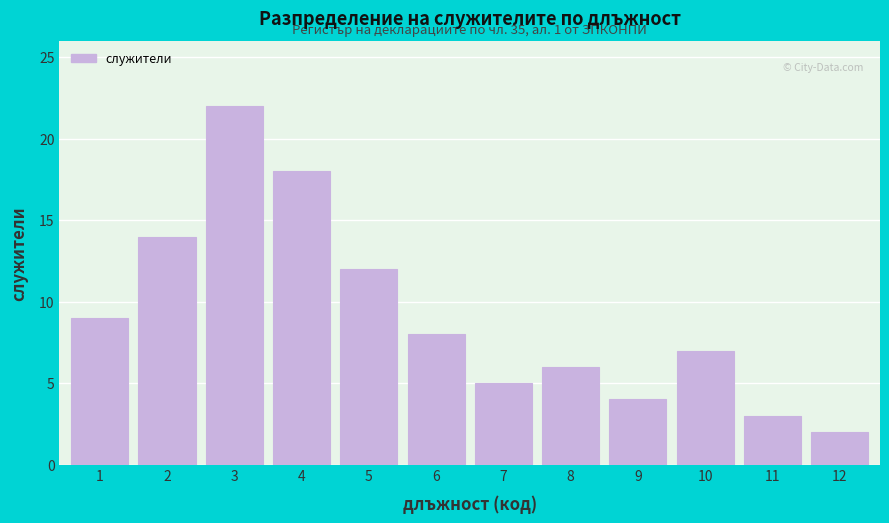

Reading right to left, transcribe all the data shown in this chart.

2	3	7	4	6	5	8	12	18	22	14	9